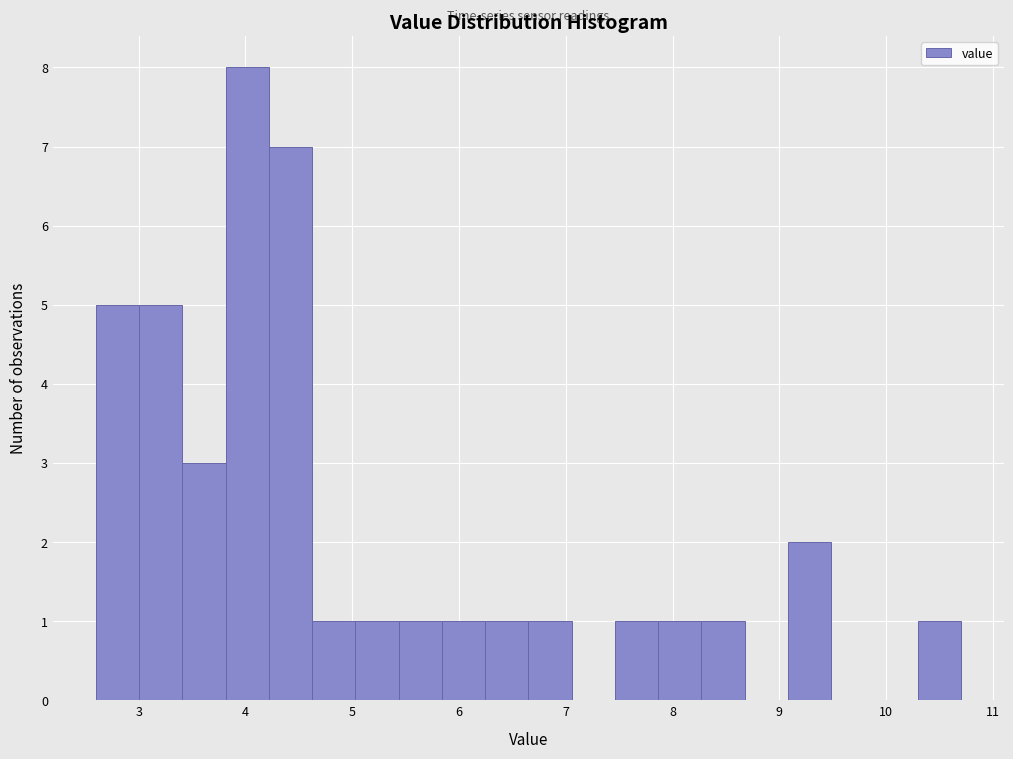

How tall is the bar that spans 9.1 to 9.5 on the x-axis? Neither the bar edges nor the heights are printed on the chart, so give them approximately, as read against the axes.

2